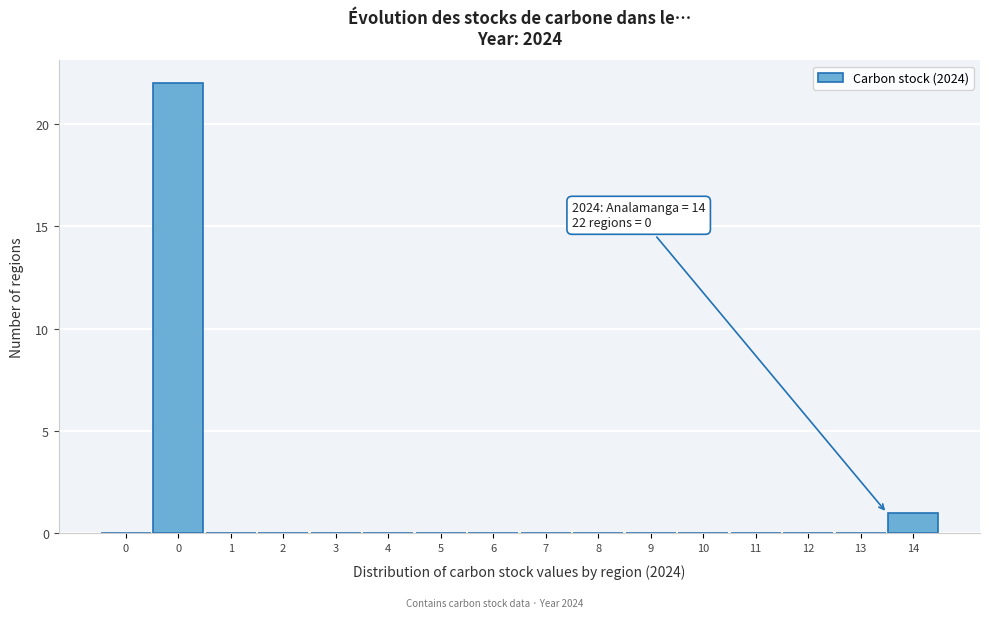

Count the number of categories in the chart.

16